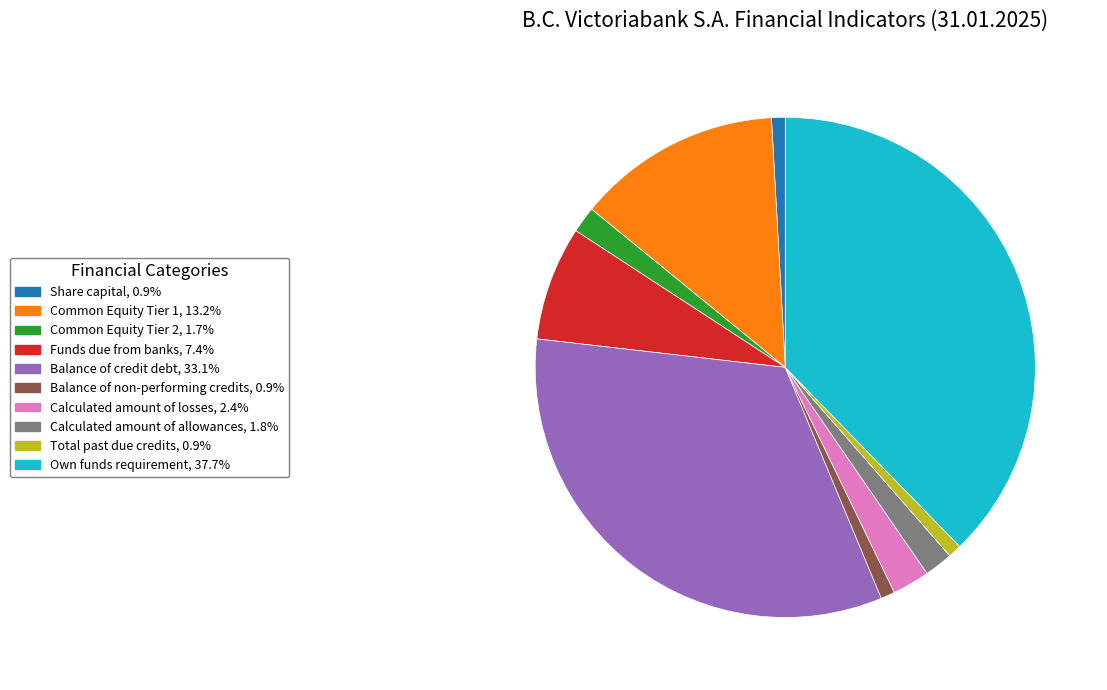

Approximately how many times larger is the value at Funds due from banks, 7.4% compared to Calculated amount of losses, 2.4%?

3.1